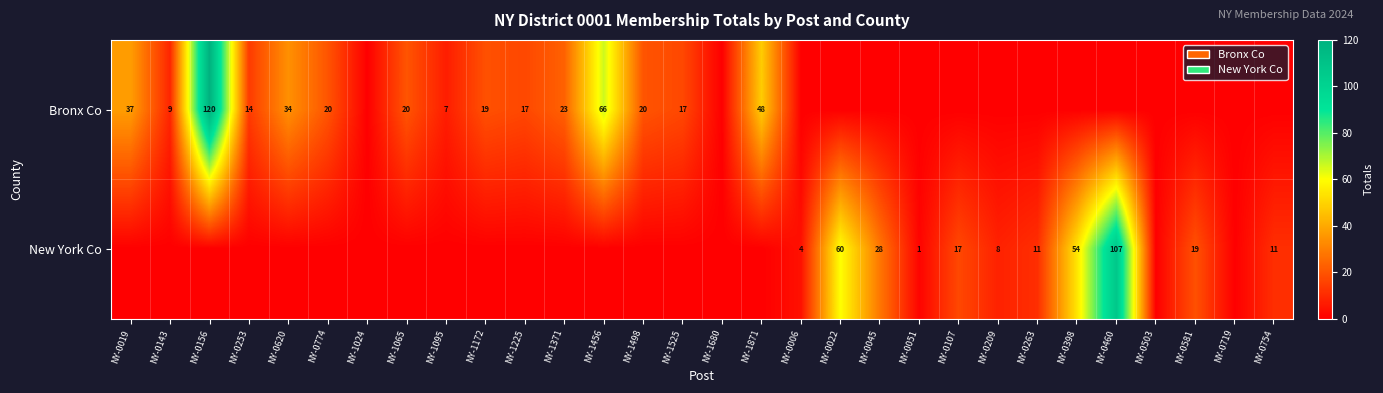

What is the spread (max minus min) of values at NY-0620?

34